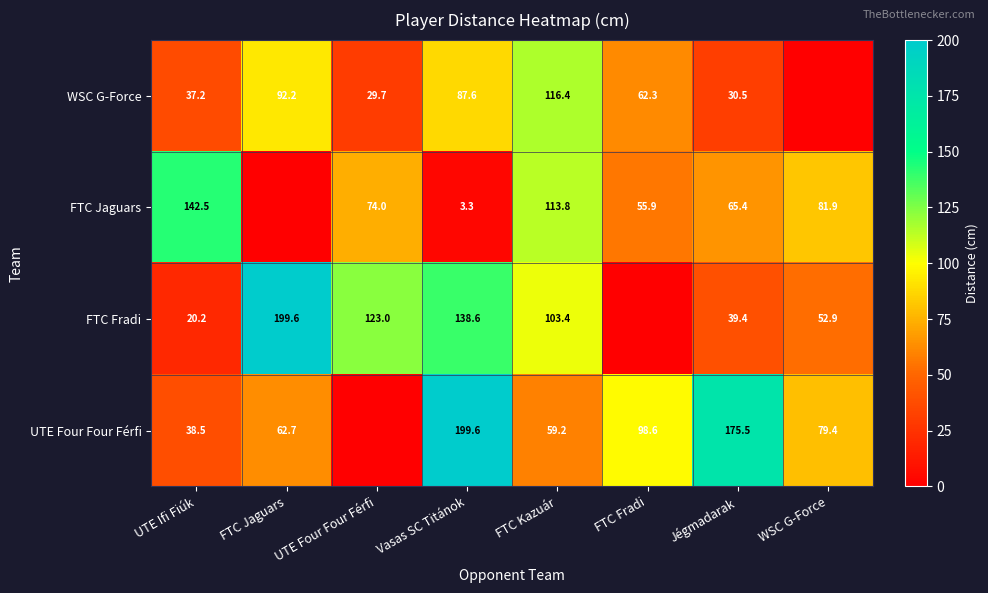

At which category is the sum across all series the highest?

Vasas SC Titánok